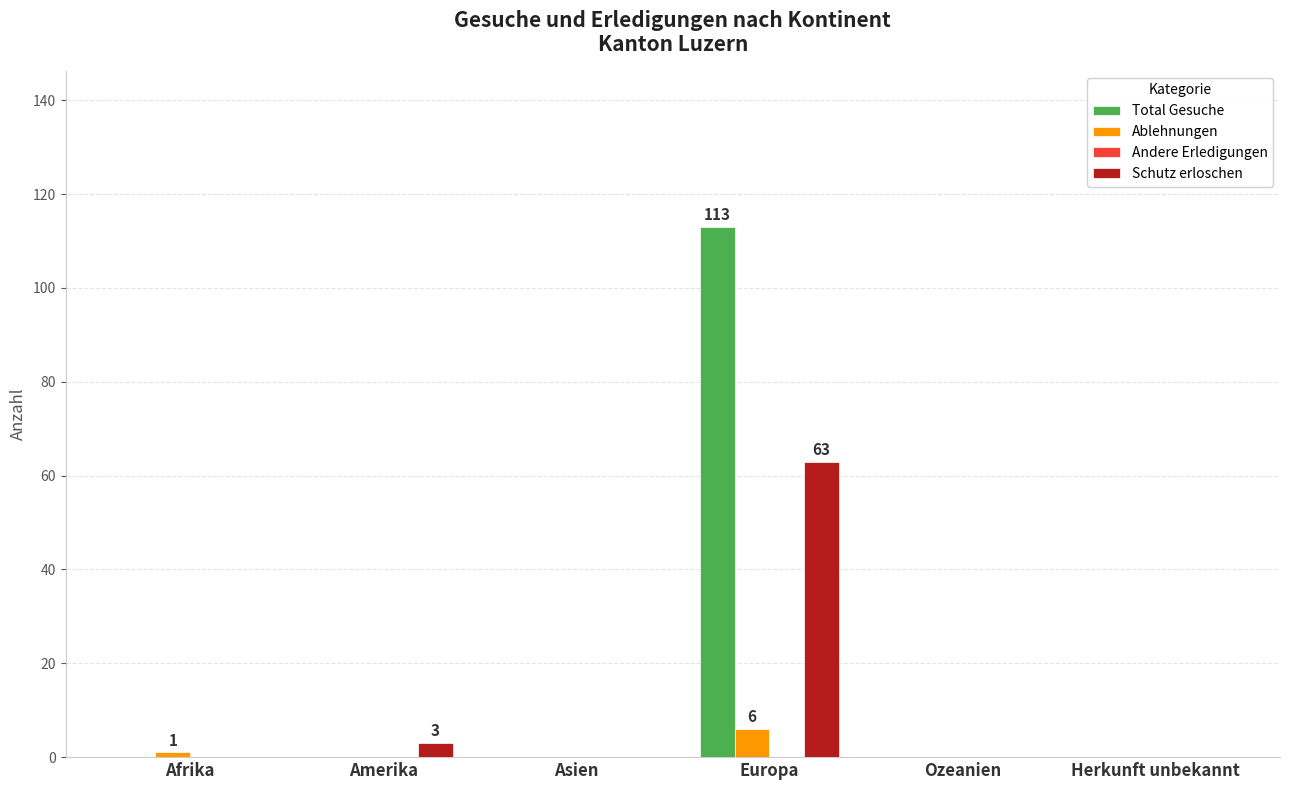

What is the maximum value for Schutz erloschen?

63